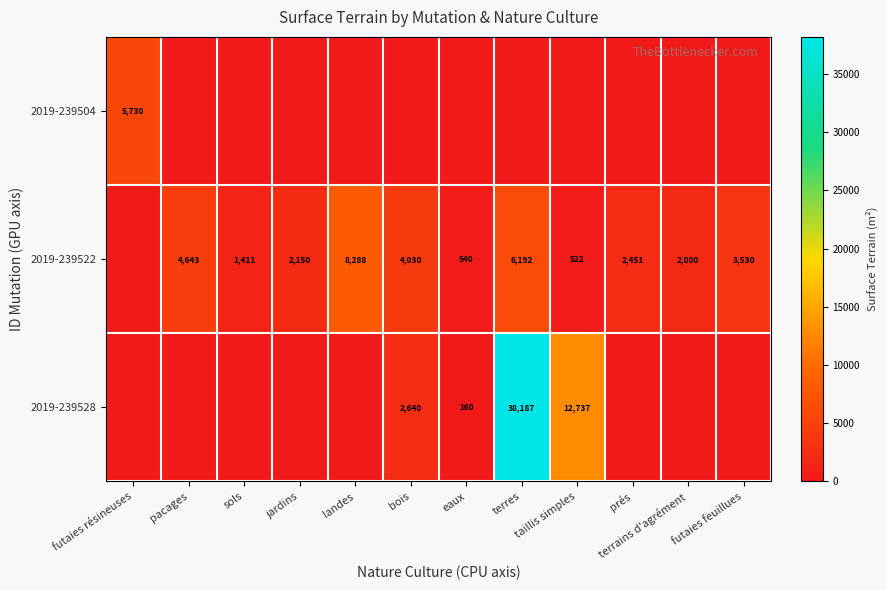

The 2019-239528 series shows 38187 at terres. True or false?

True